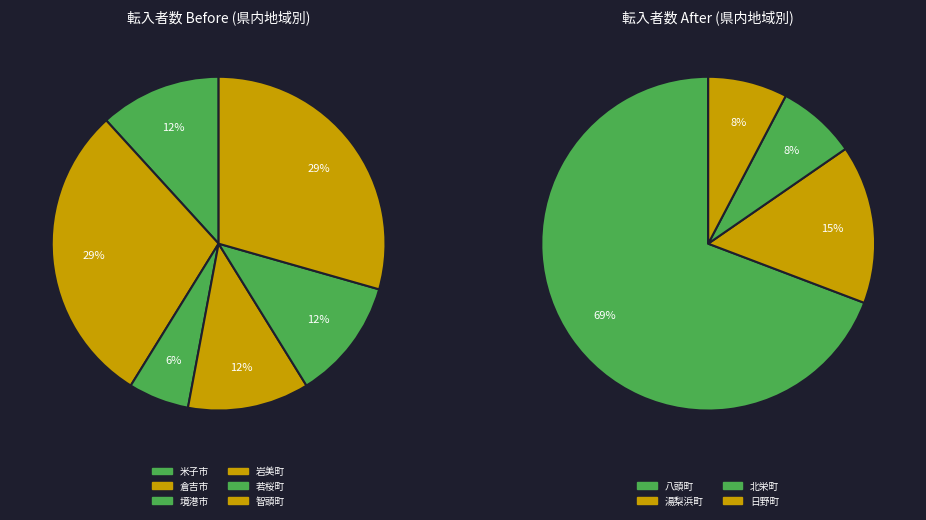

What is the change in value from 倉吉市 to 日野町?

-4